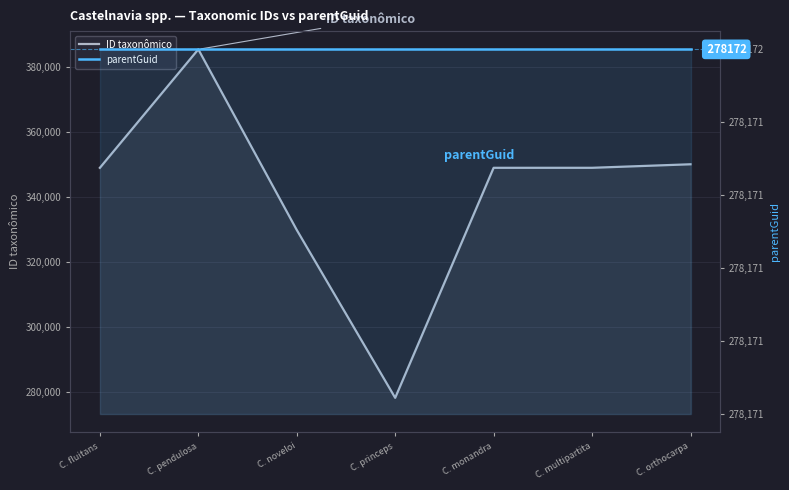

How many distinct data groups are displayed?

2